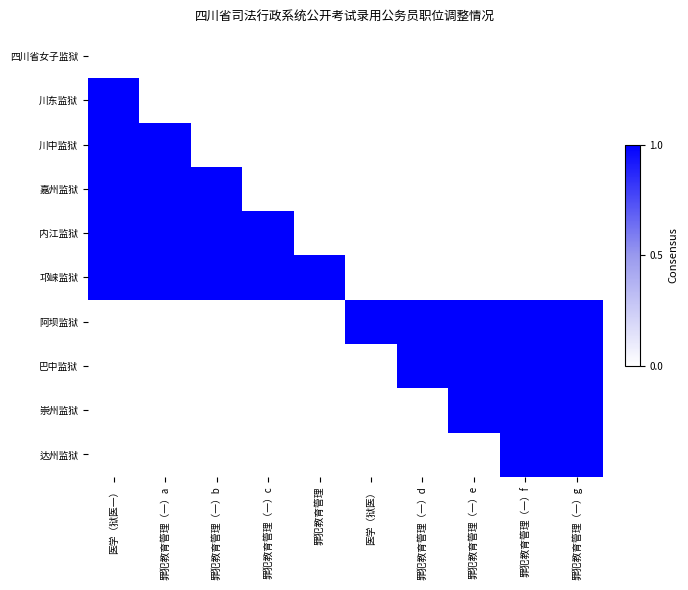

Between 医学（狱医一） and 罪犯教育管理, which is larger?

医学（狱医一）